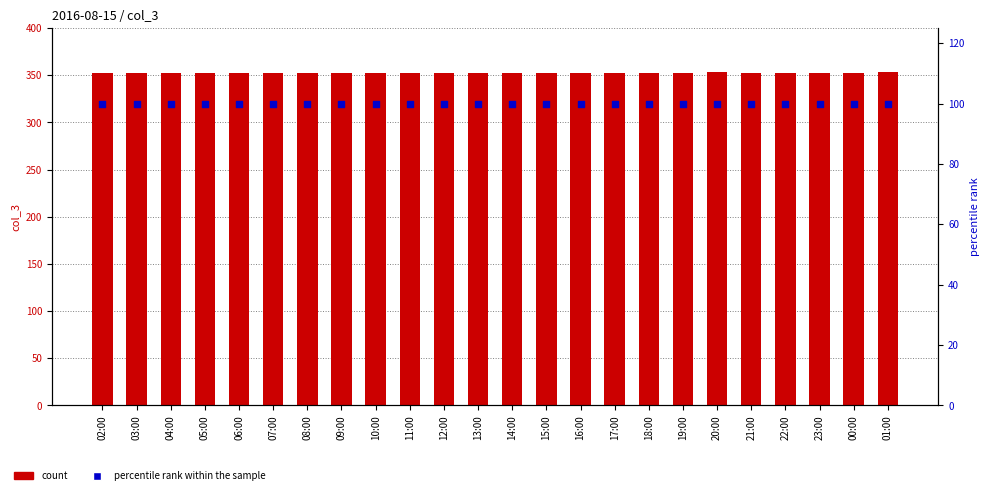

What are all the series names shown in the legend?

count, percentile rank within the sample